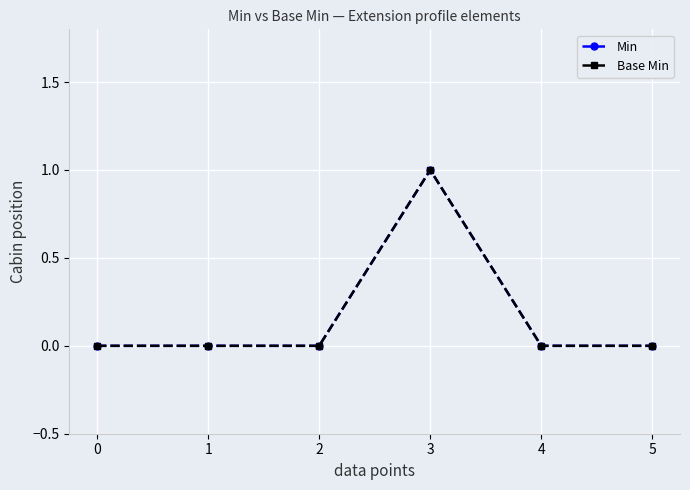

What is the difference between the maximum and minimum values in the Base Min series?

1